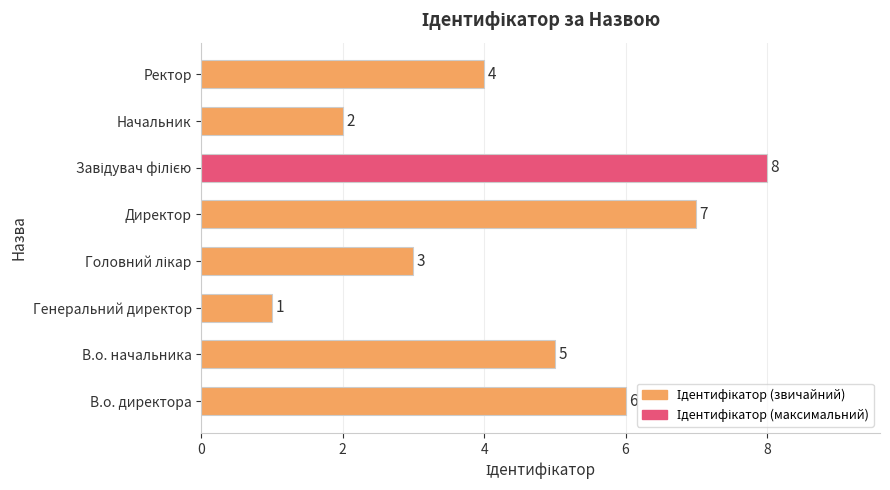

How many categories are shown in the chart?

8